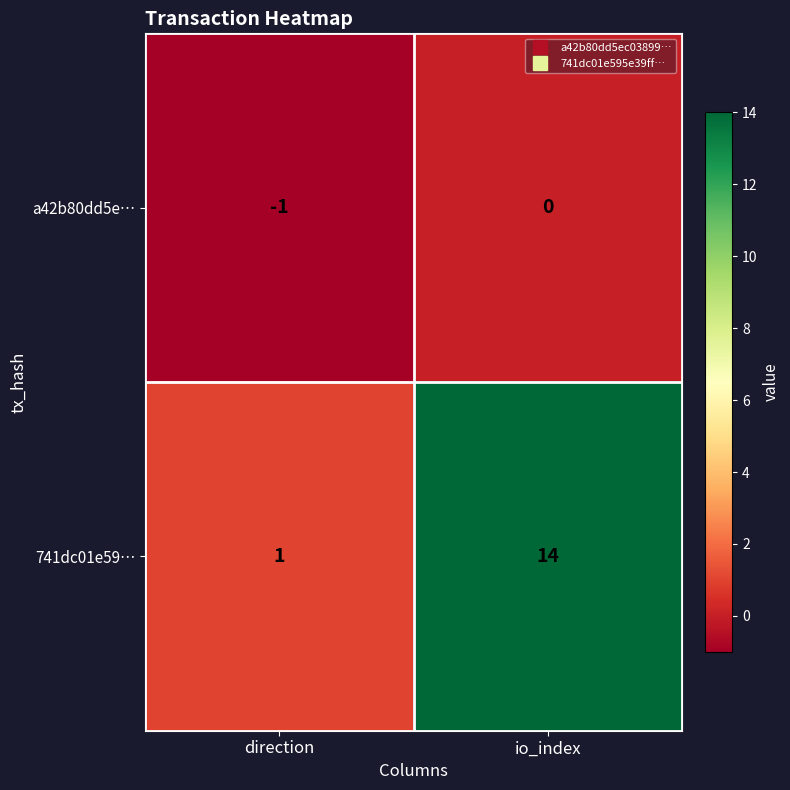

The value of a42b80dd5e… at io_index is 0. True or false?

True